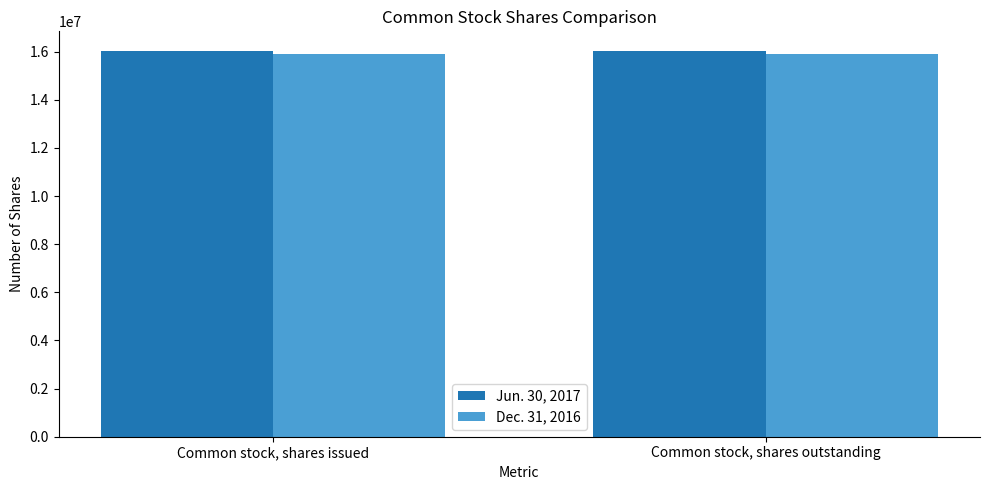

What is the total value across all series at Common stock, shares outstanding?

31961495